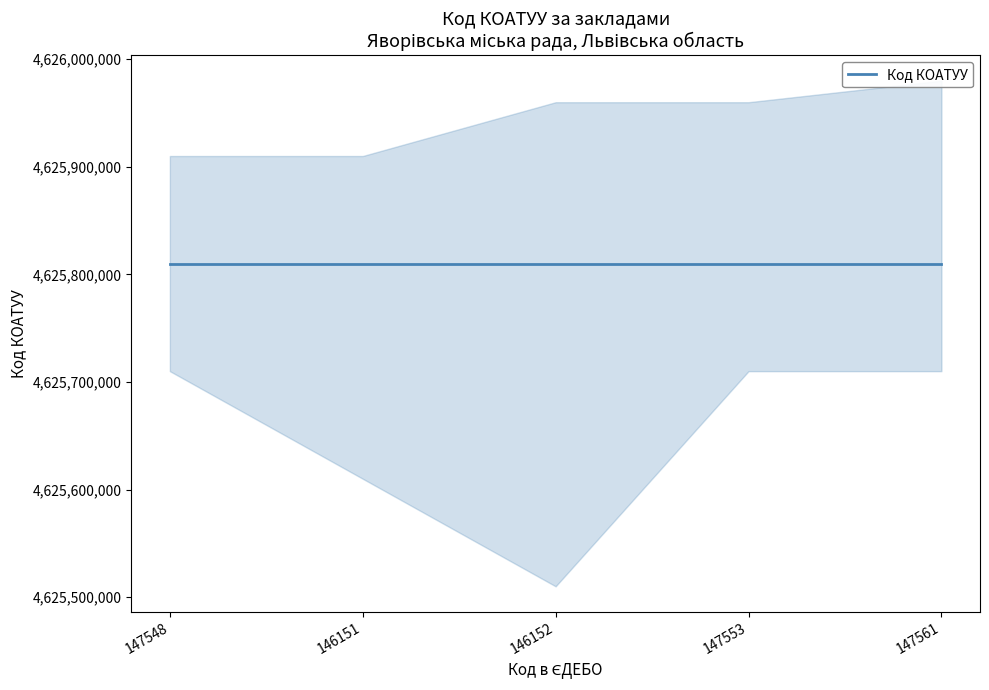

List the labels in order of Код КОАТУУ value, largest first.

147548, 146151, 146152, 147553, 147561